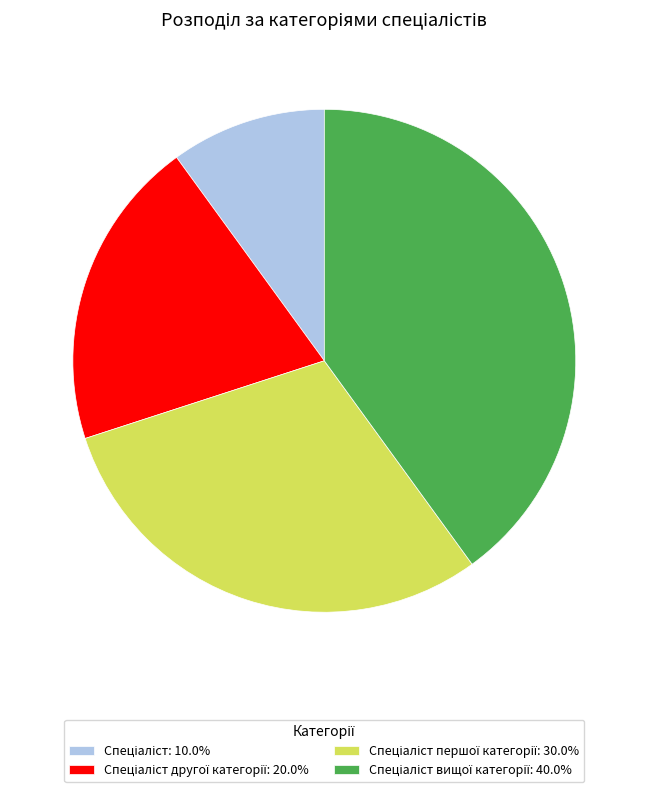

Is there any slice that represents more than half of the pie?

No